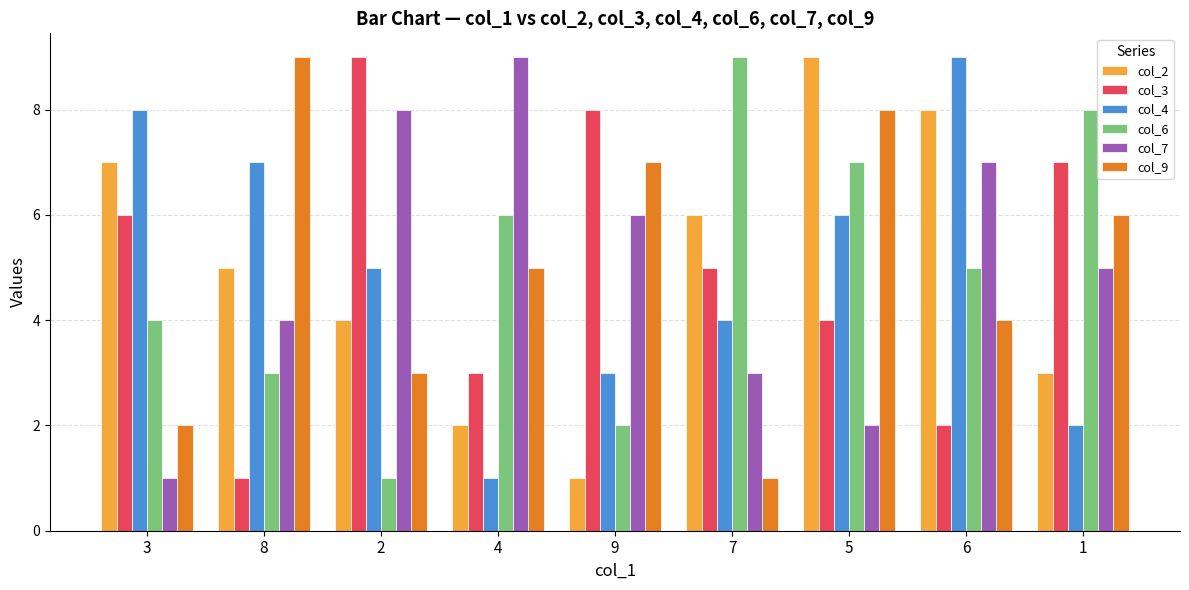

Between 2 and 1, which series saw the biggest shift?

col_6